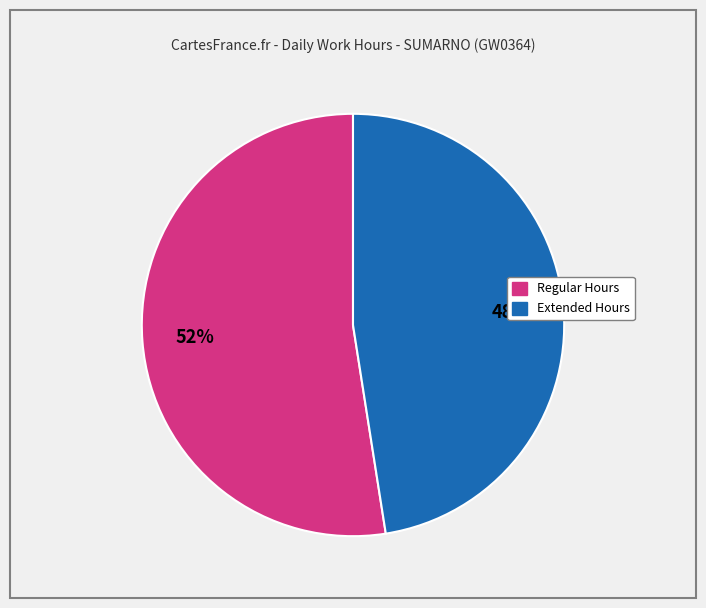

Is there any slice that represents more than half of the pie?

Yes